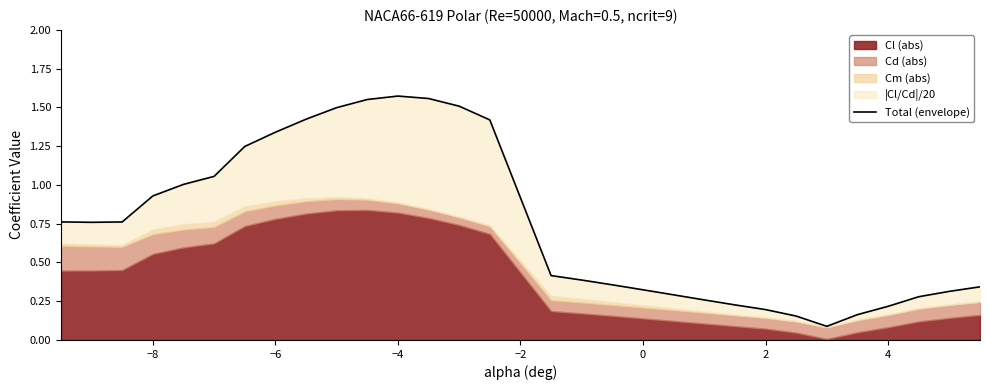

True or false: there are more than 0 points higher than both neighbors.

True